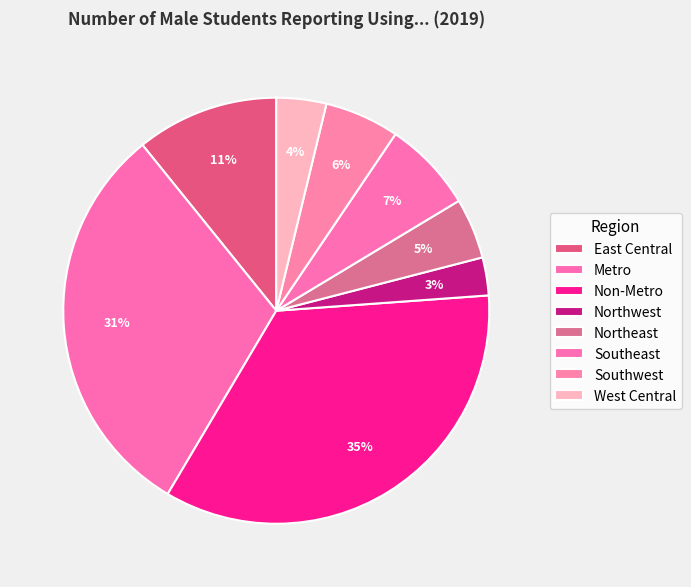

Count the number of slices in the pie.

8